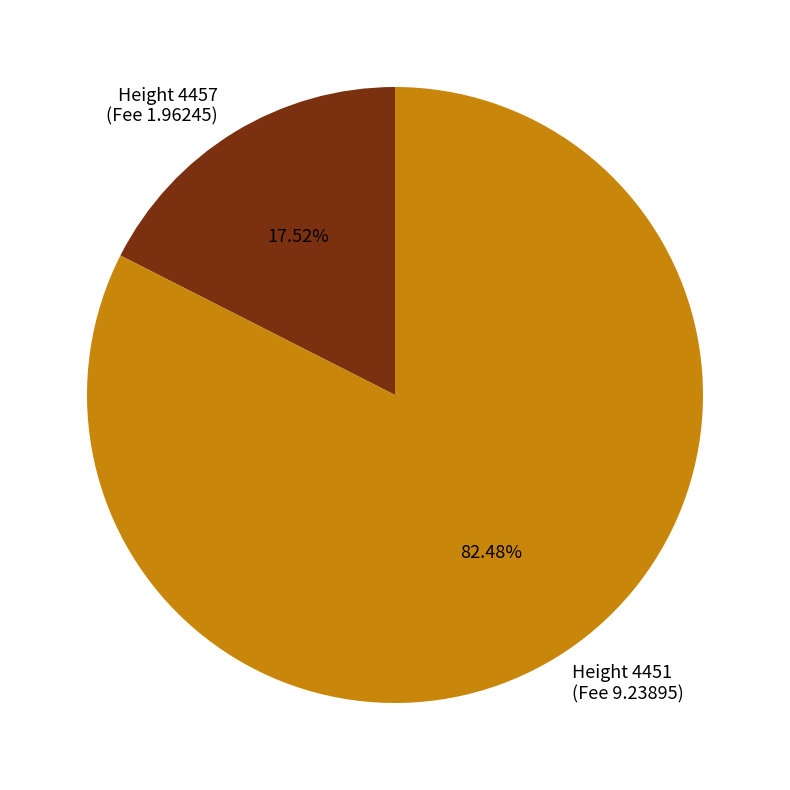

How many slices are in this pie chart?

2